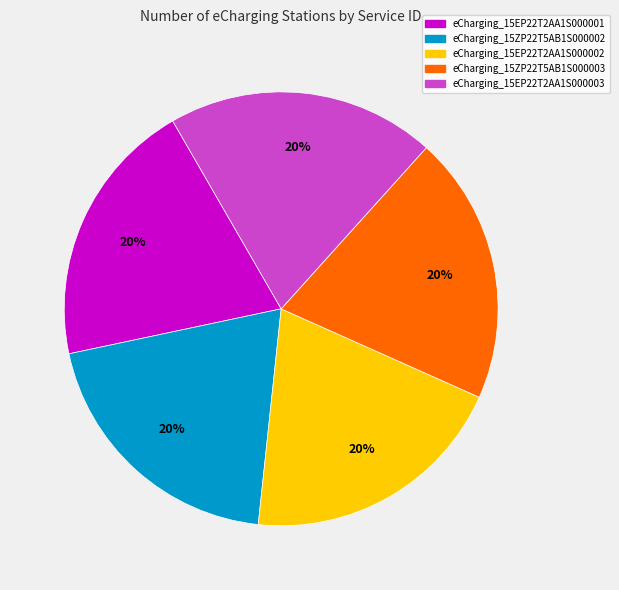

What percentage is the eCharging_15EP22T2AA1S000002 slice, to the nearest percent?

20%